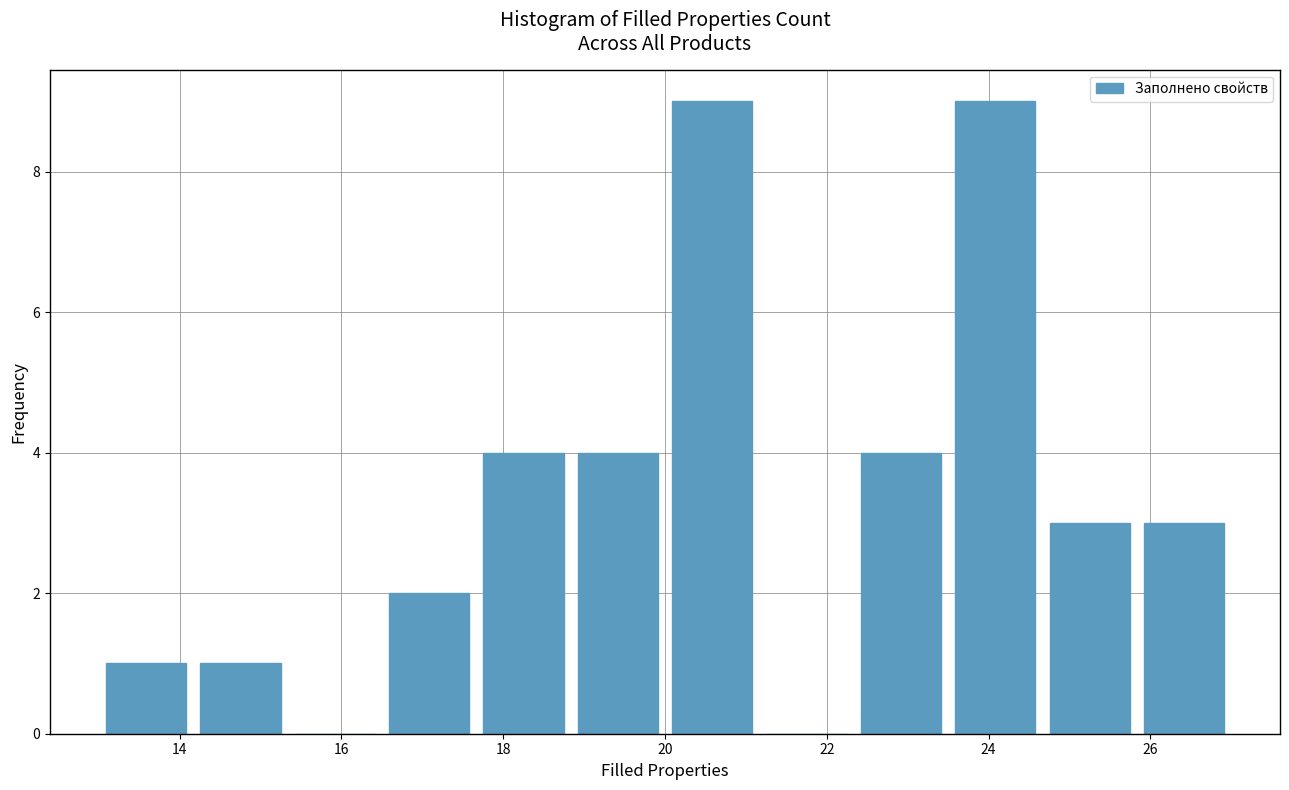

Reading left to right, transcribe this chart: for each bar, give the range it covers on the x-axis and its height. Neither the bar edges nor the heights are printed on the chart, so give them approximately, as read against the axes.

13.0 to 14.2: 1
14.2 to 15.4: 1
15.4 to 16.6: 0
16.6 to 17.6: 2
17.6 to 18.8: 4
18.8 to 20.0: 4
20.0 to 21.2: 9
21.2 to 22.4: 0
22.4 to 23.6: 4
23.6 to 24.6: 9
24.6 to 25.8: 3
25.8 to 27.0: 3